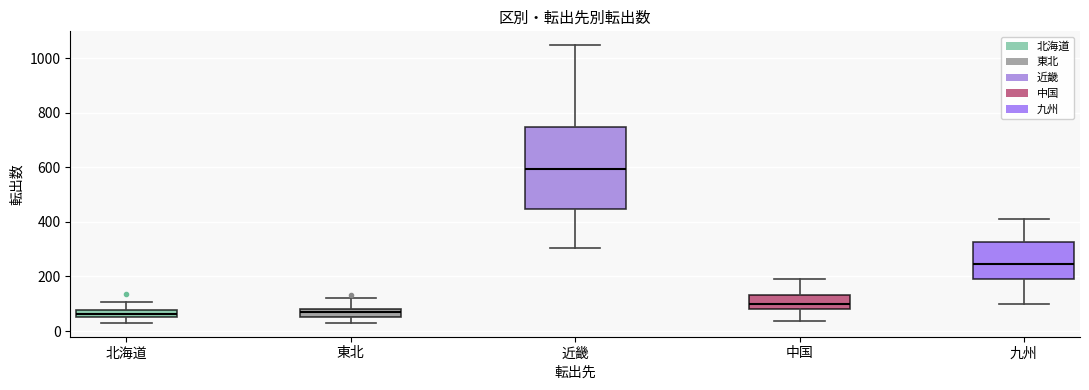

Which box's median line is the highest?

近畿